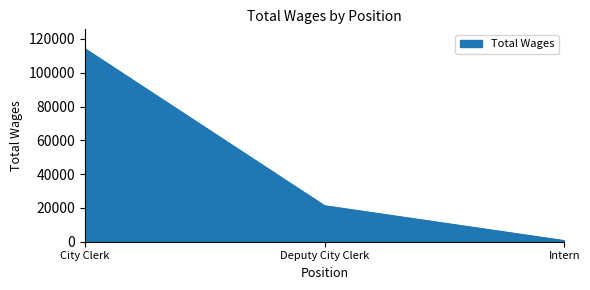

Does the chart display data point markers on the line(s)?

No